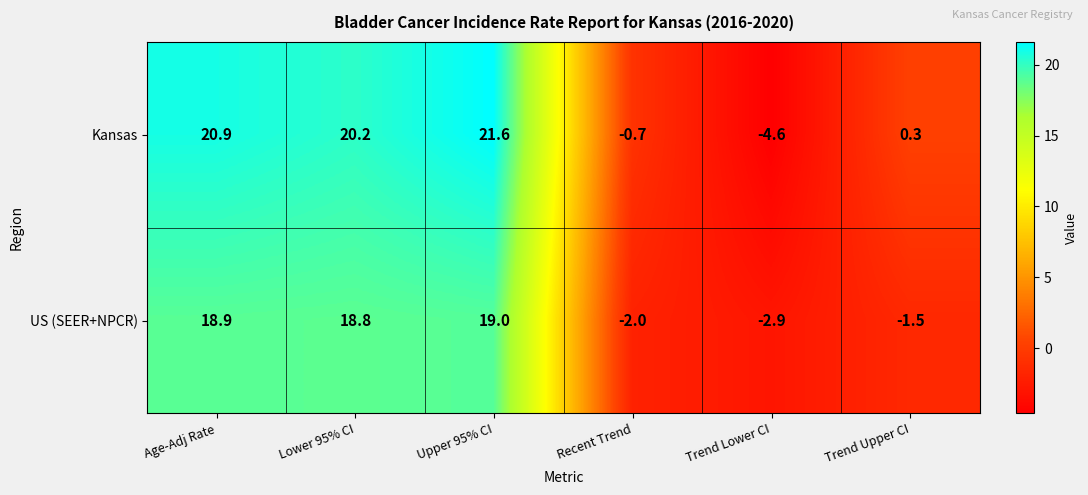

At Trend Lower CI, list the series in order from smallest to largest.

Kansas, US (SEER+NPCR)